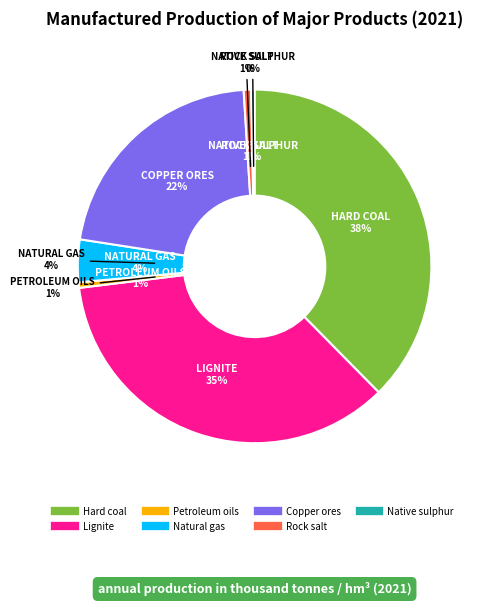

Is there a majority slice in this chart?

No